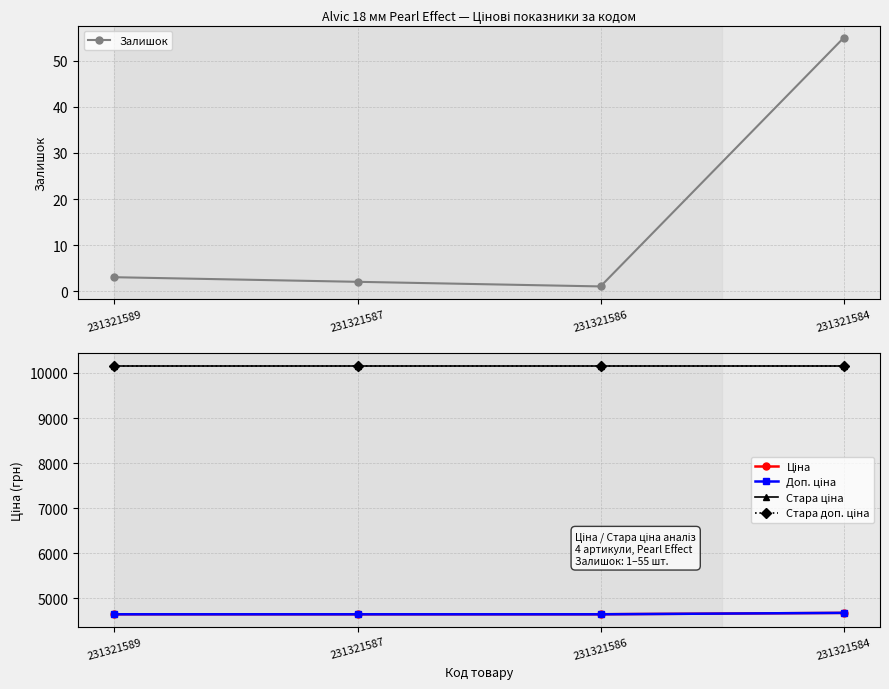

Between 231321587 and 231321589, which is larger?

231321589